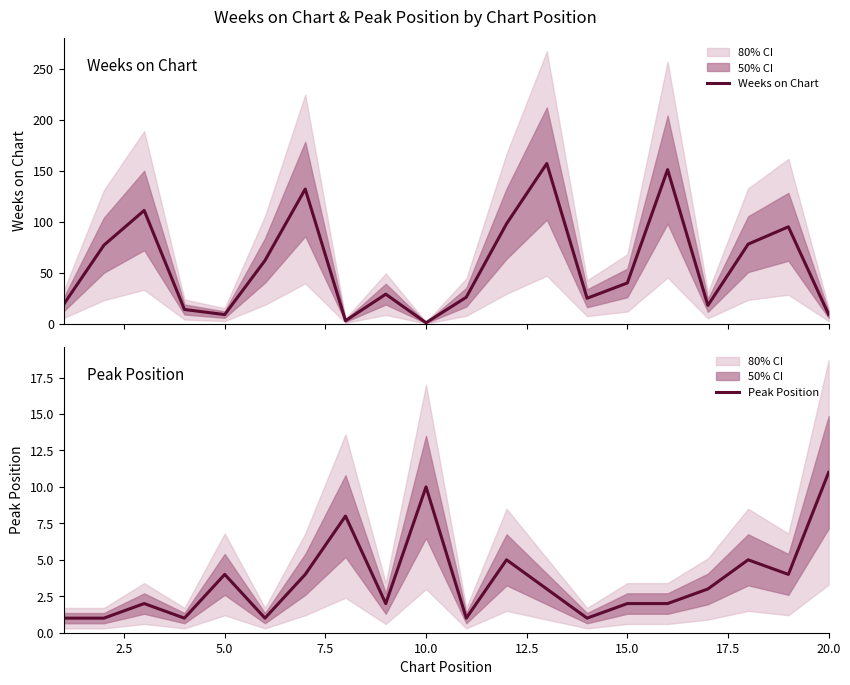

What are all the series names shown in the legend?

Weeks on Chart, Peak Position